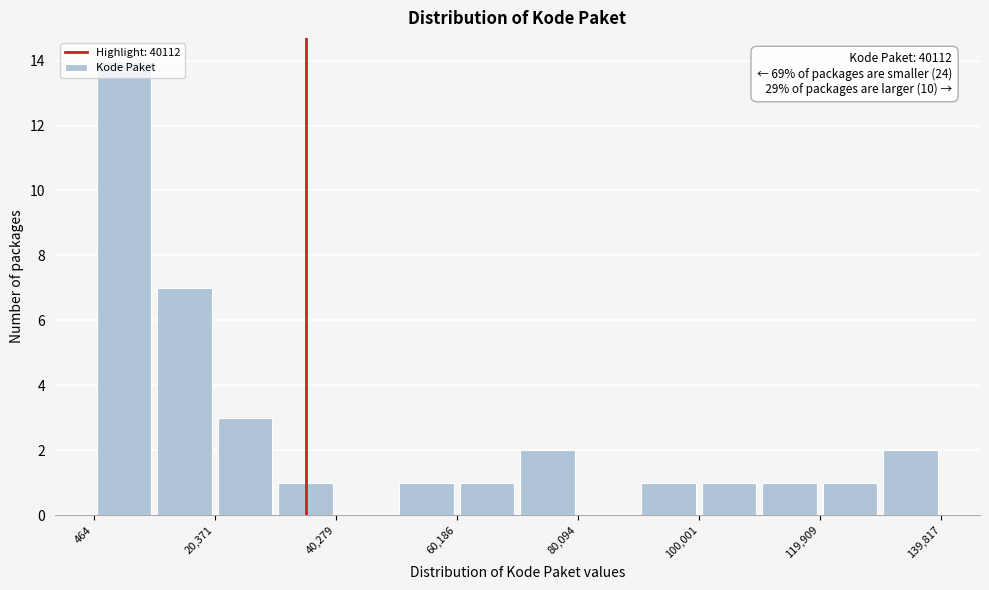

Over which range of the x-axis is the bar tallest?

0 to 10000